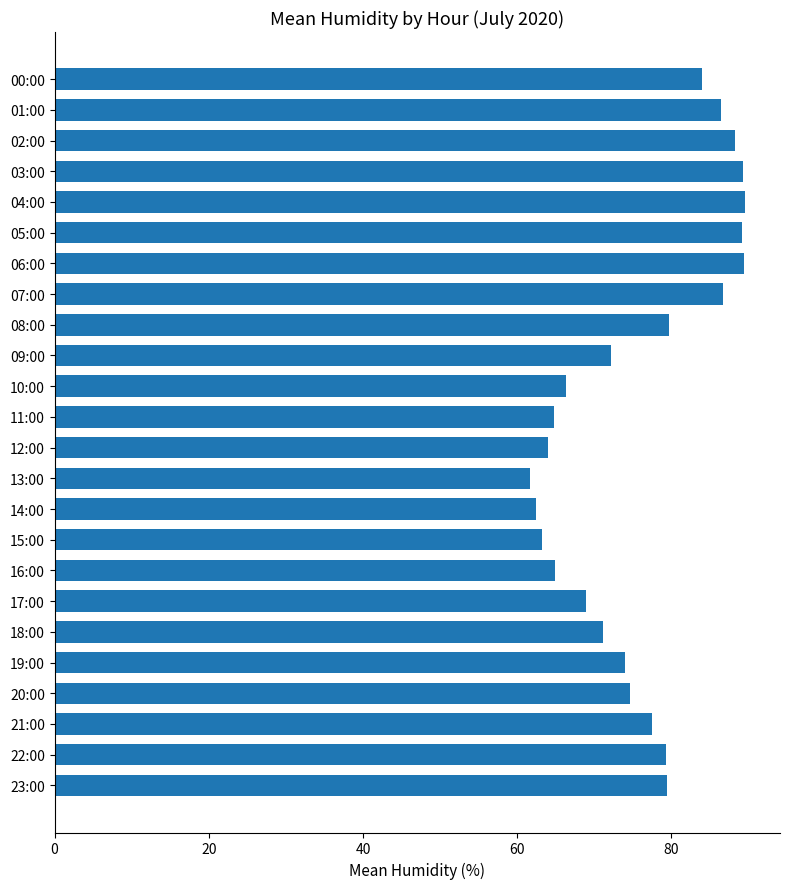

Is it true that the value at 06:00 is 35.4?

False